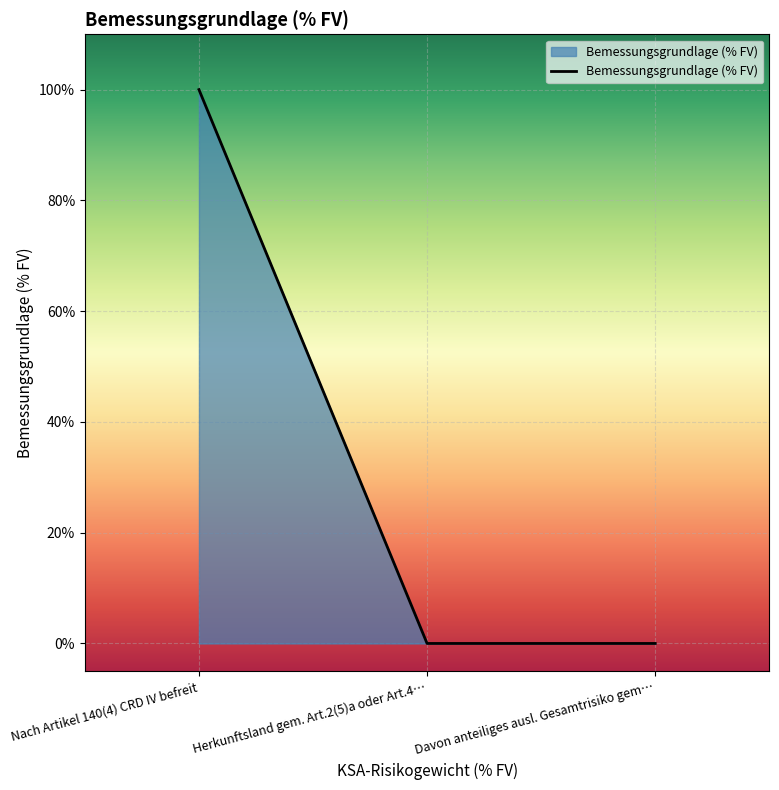

How many categories are shown in the chart?

3